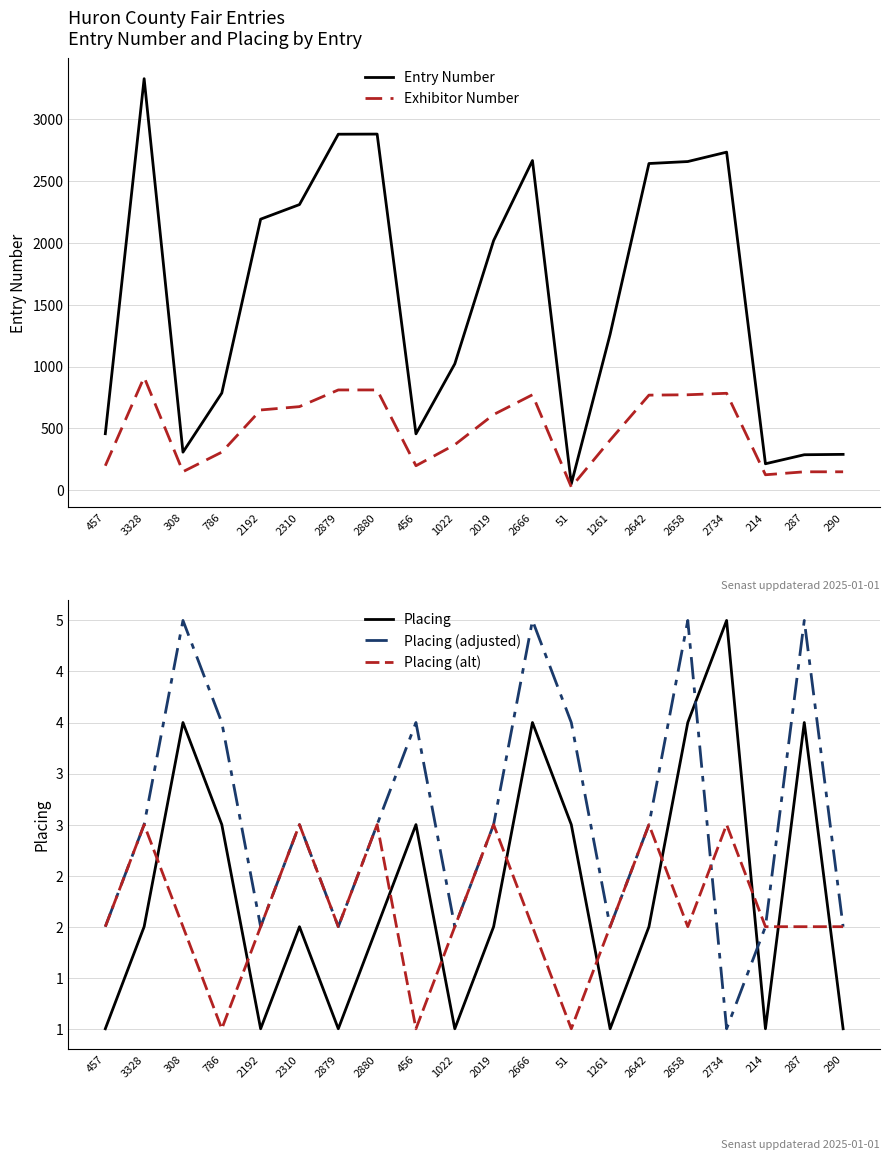

True or false: Exhibitor Number and Placing (alt) cross at least once.

False